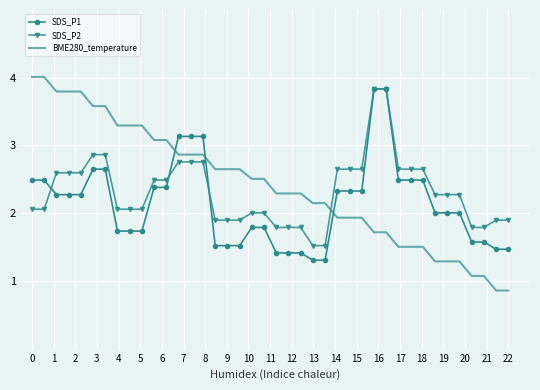

Which series has the widest spread of values?

BME280_temperature